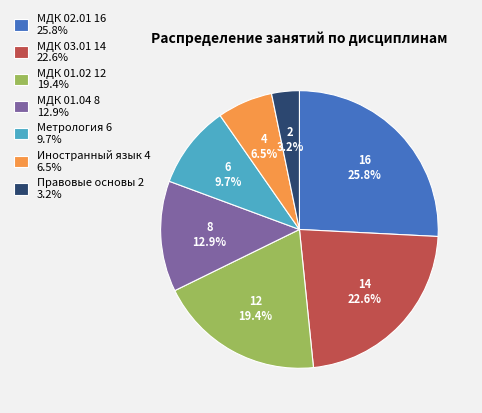

What percentage is NOT represented by Метрология?

90.3%